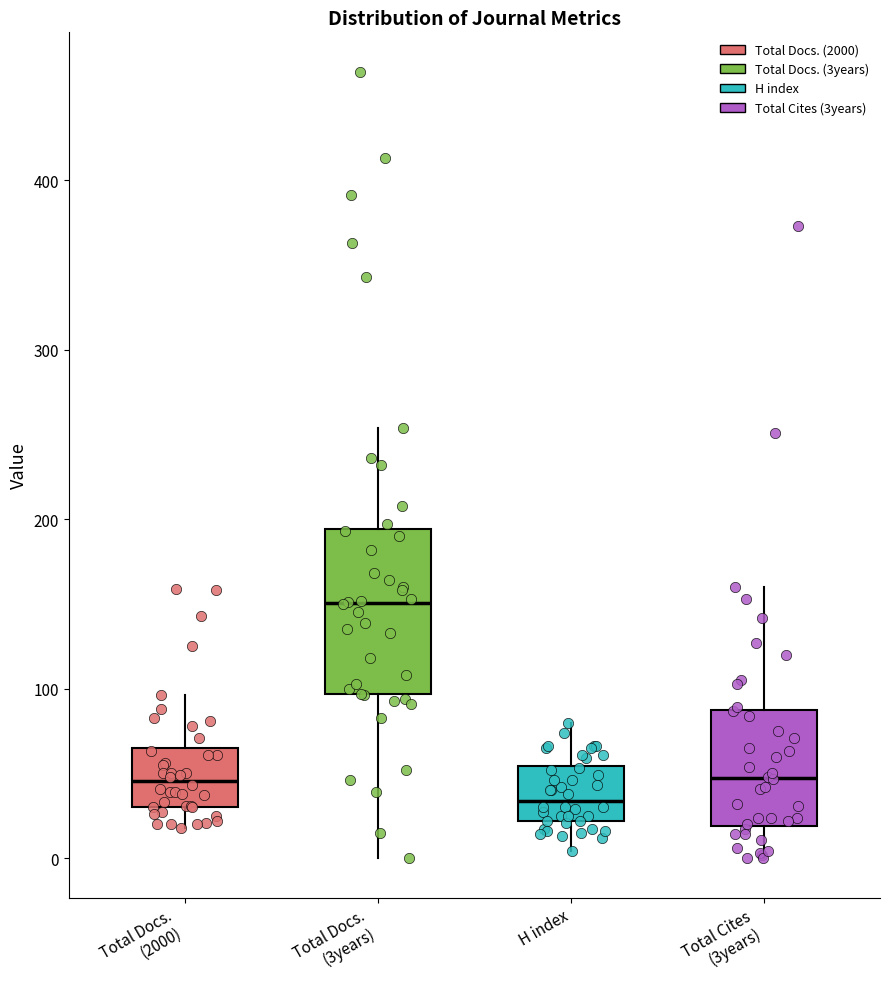

Where does the lower whisker of the box for Total Docs. (2000) end on the y-axis? The values are not printed on the chart, so give them approximately, as read against the axis.

20